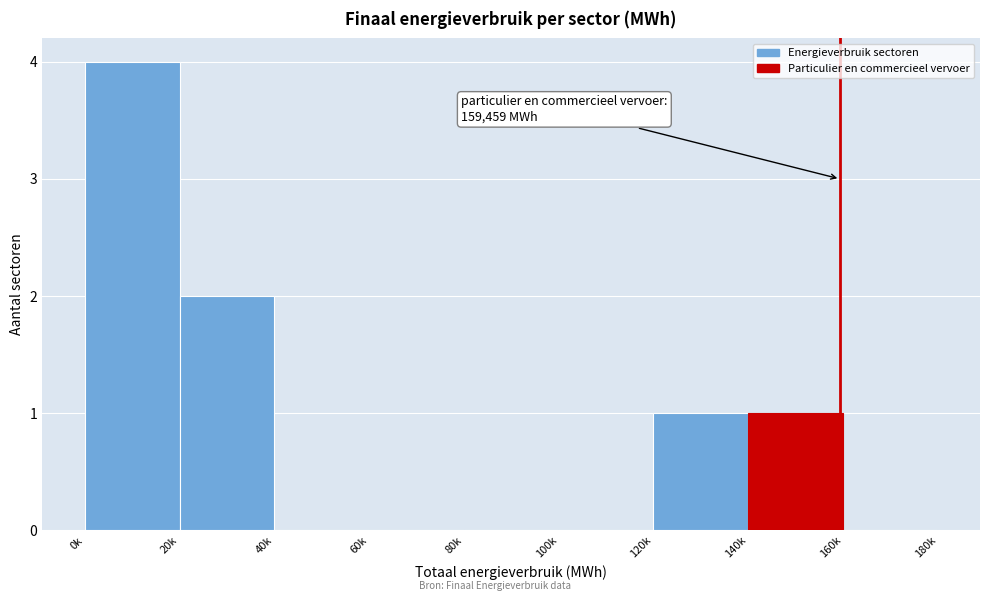

Reading left to right, list all the values displayed in this chart.

0k=4	20k=2	40k=0	60k=0	80k=0	100k=0	120k=1	140k=1	160k=0